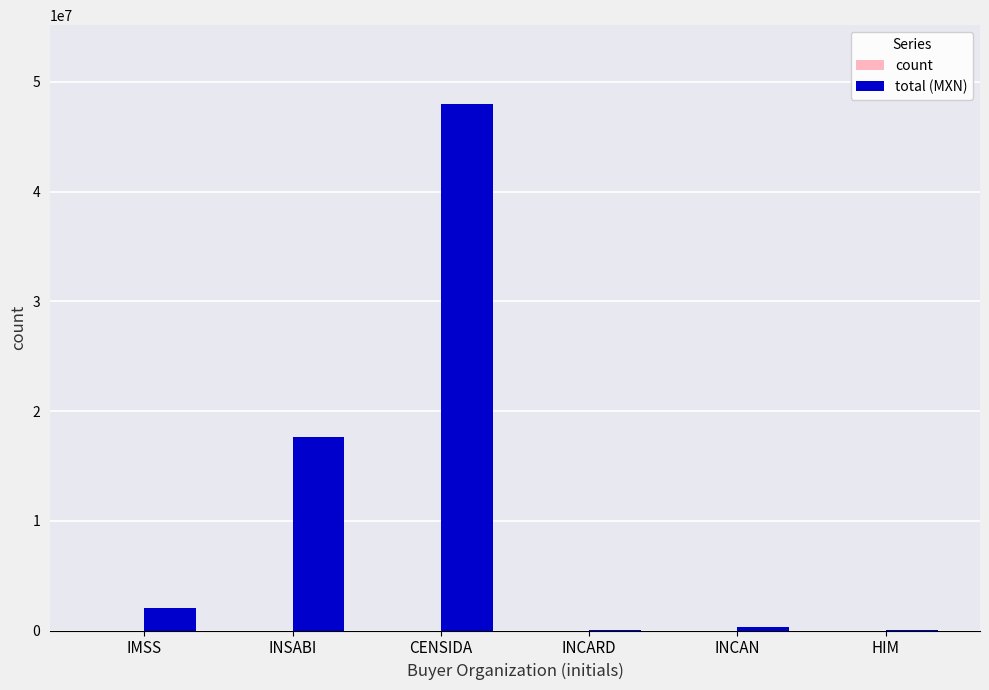

What is the sum of all total (MXN) values?

68105447.2